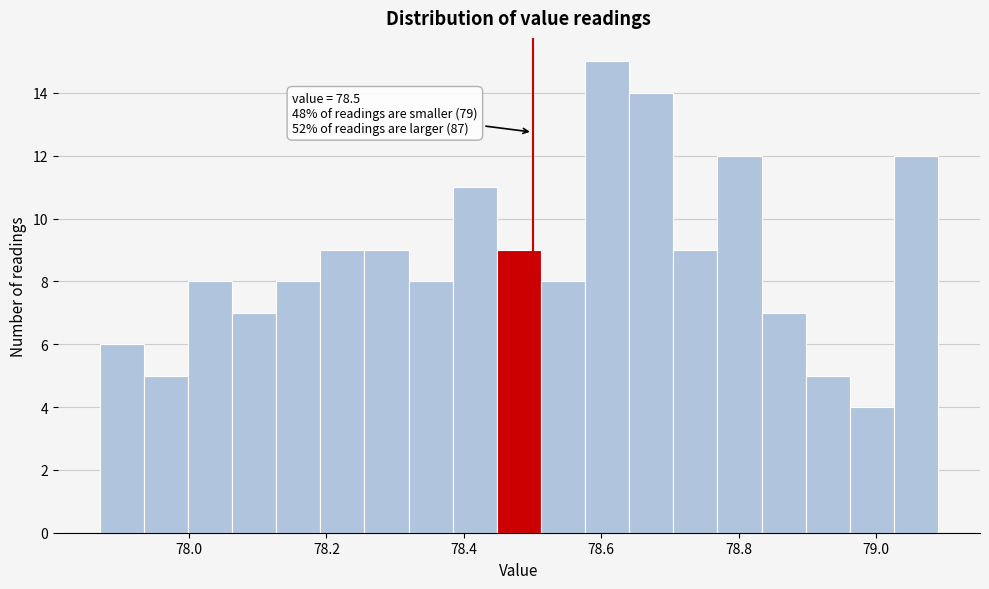

Around what value on the x-axis is the tallest bar? Give the approximate position of its centre, as read against the axis.

78.60